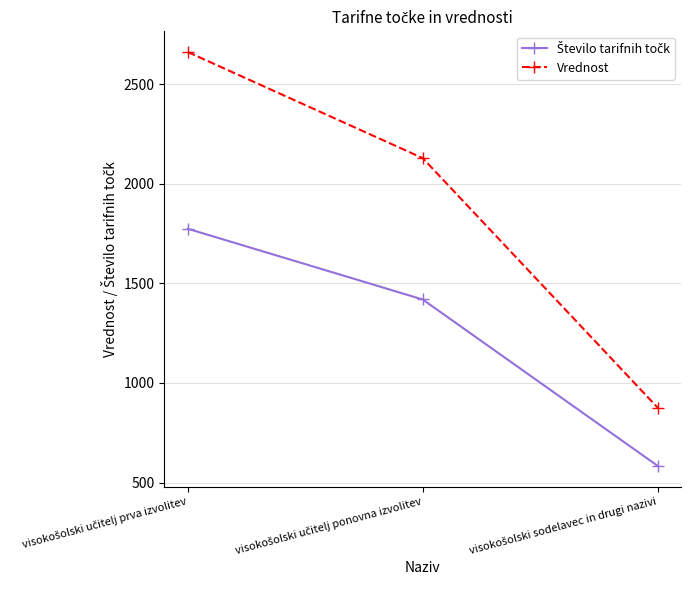

What is the value of the Vrednost point at the 1st from the left?

2661.0